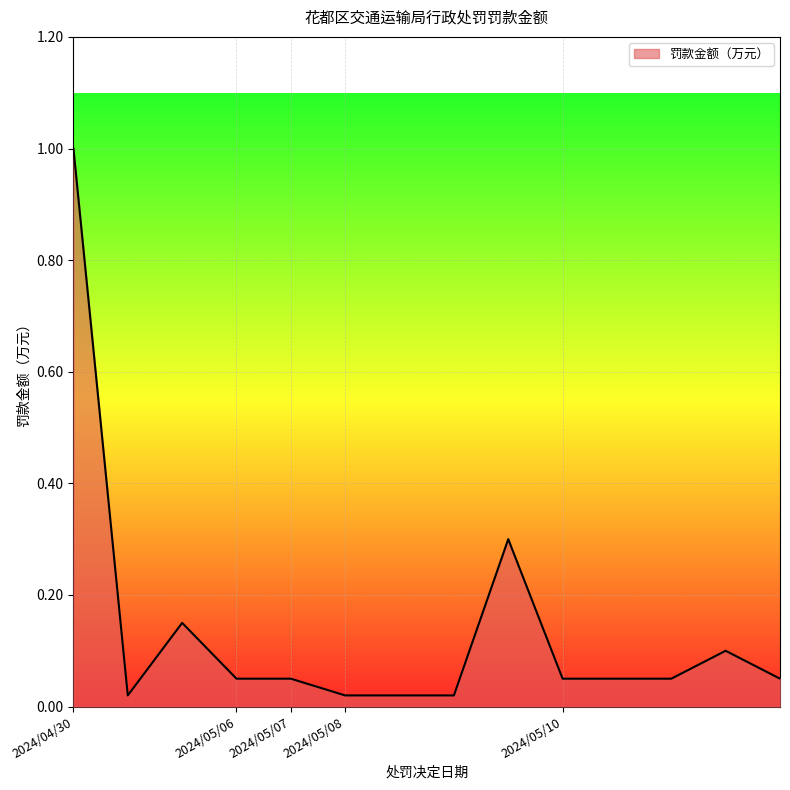

What is the greatest value displayed?

1.0